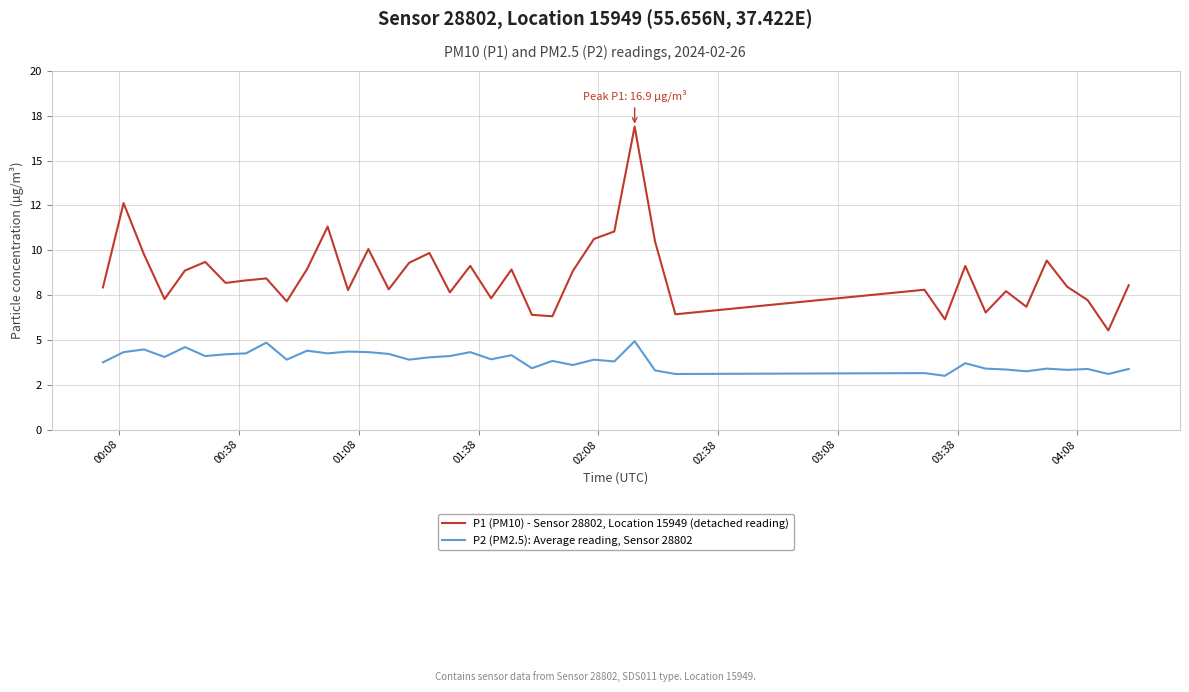

In P2 (PM2.5): Average reading, Sensor 28802, how many points are higher than both neighbors (excluding endpoints)?

14